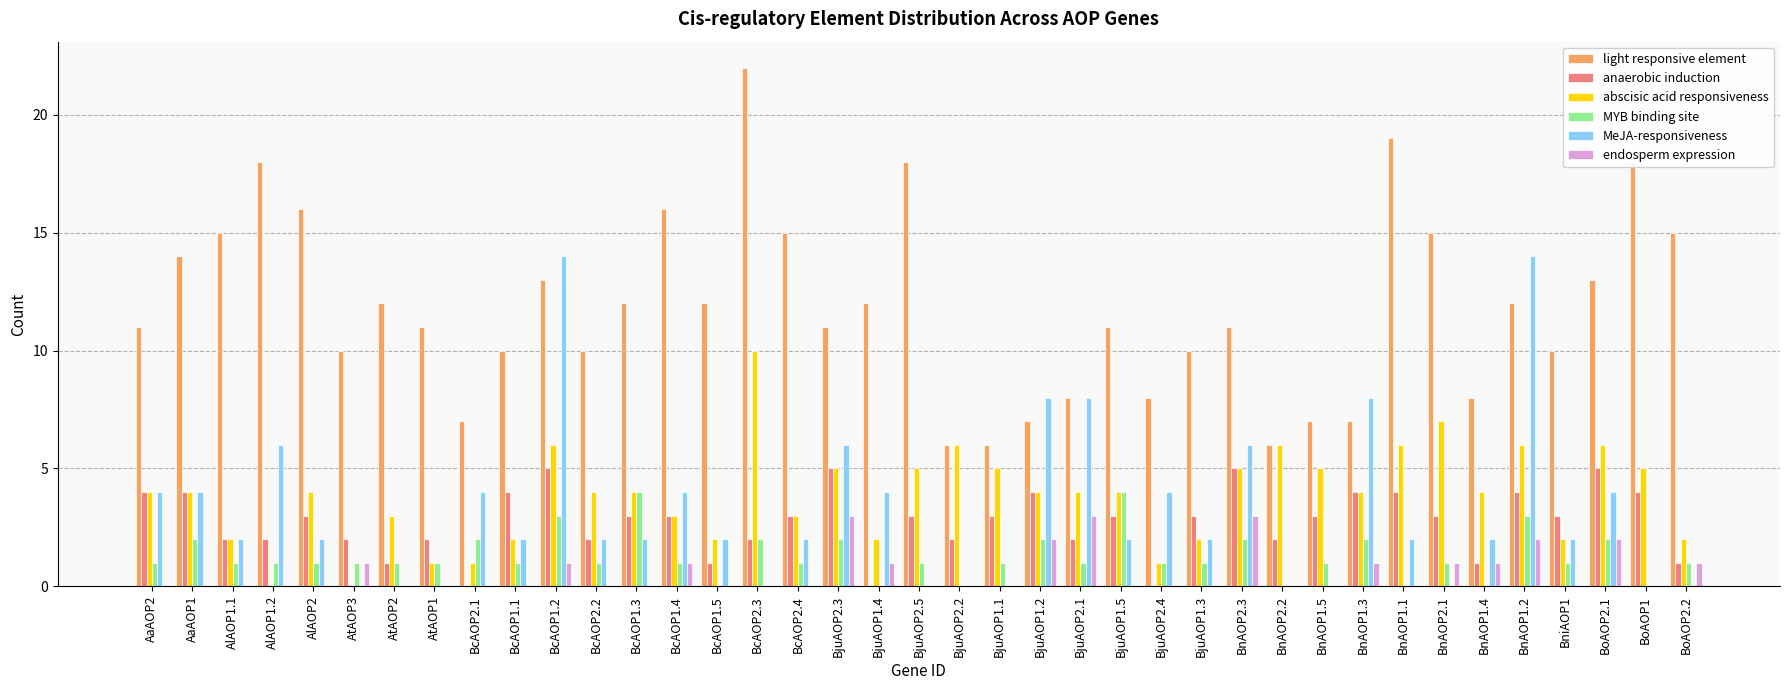

What is the average value of the MYB binding site series?

1